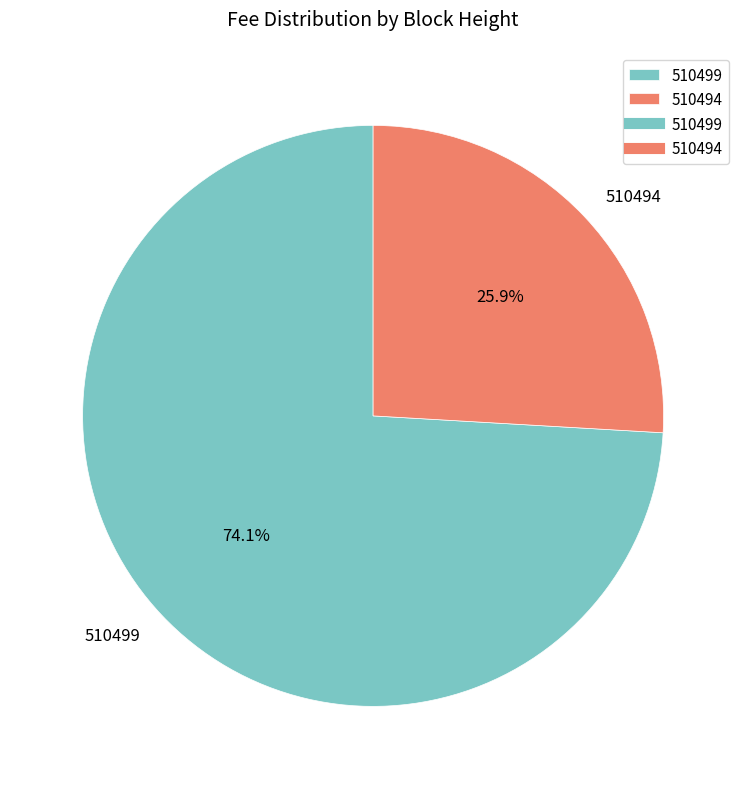

Rank the categories by value from highest to lowest.

510499, 510494